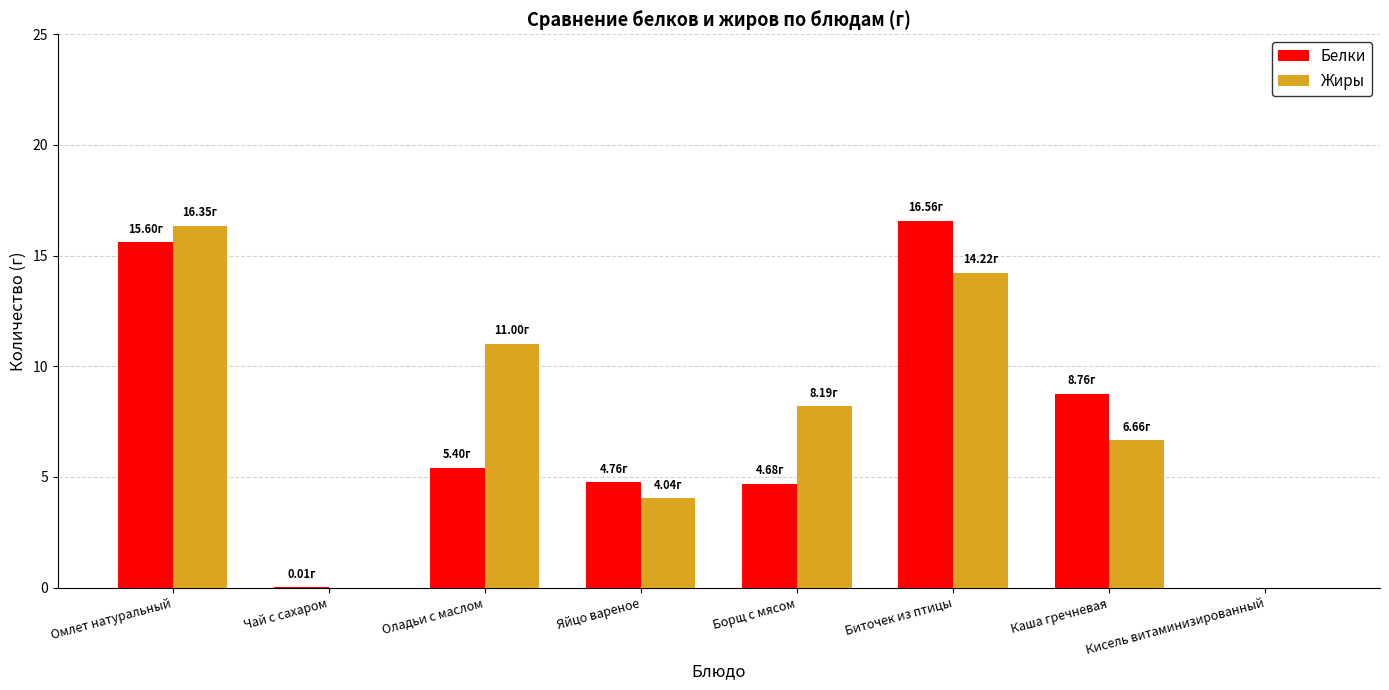

What are all the series names shown in the legend?

Белки, Жиры